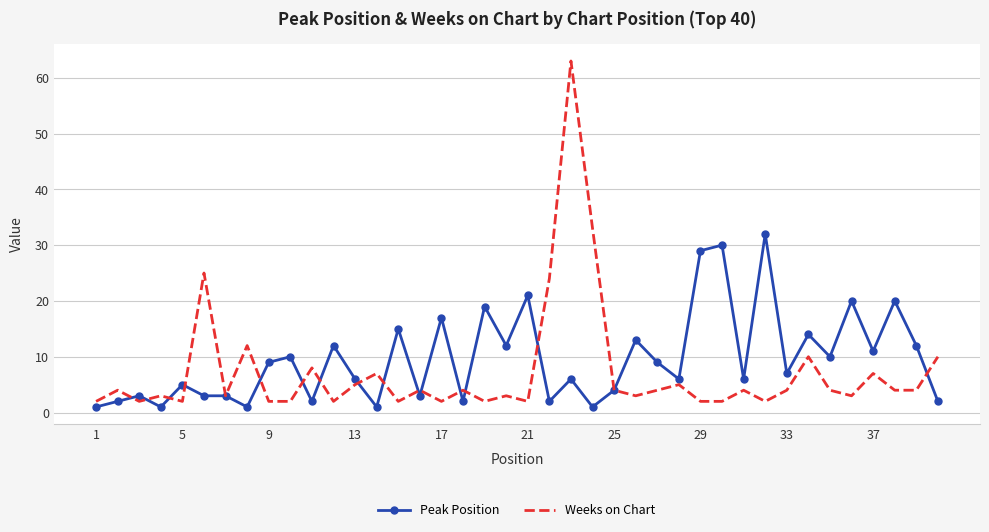

What is the smallest value displayed?

1